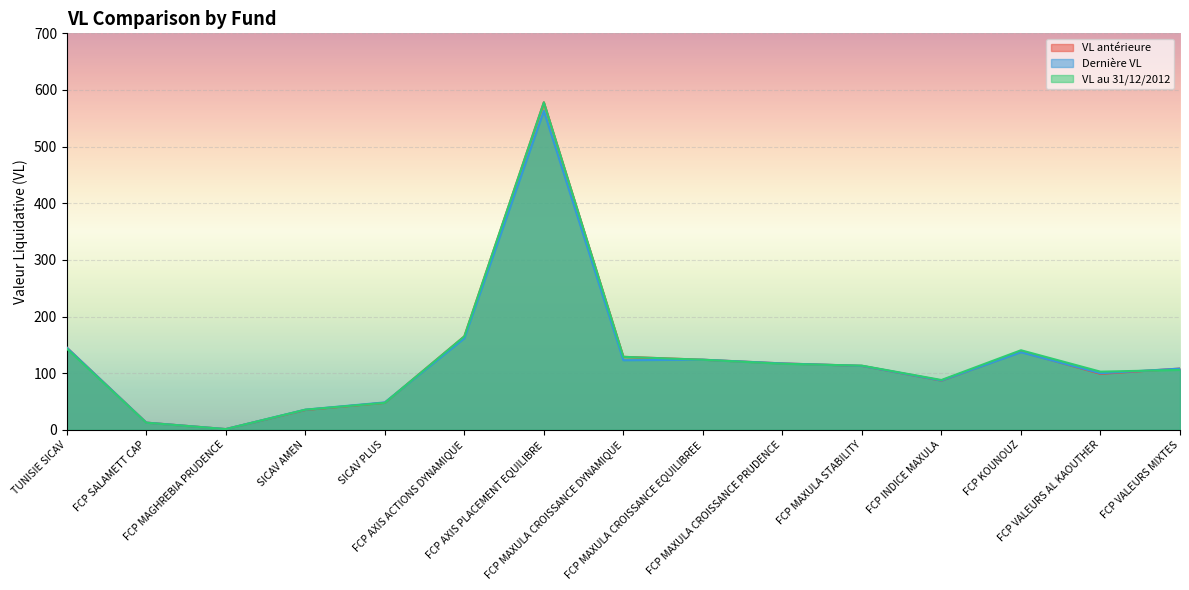

What is the difference between the highest and lowest values at FCP SALAMETT CAP?

0.2